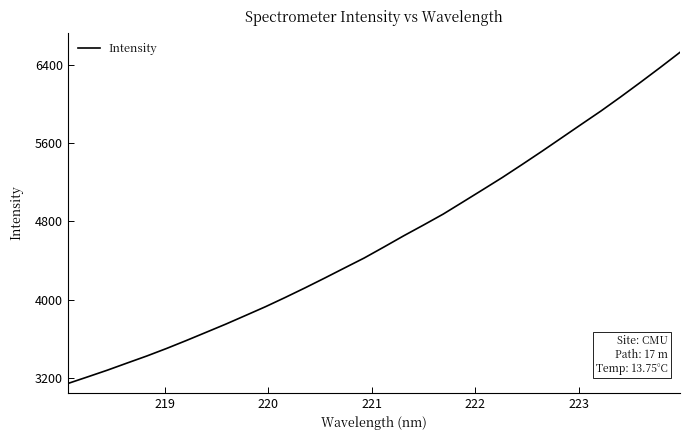

What is the minimum value shown in the chart?

3145.1